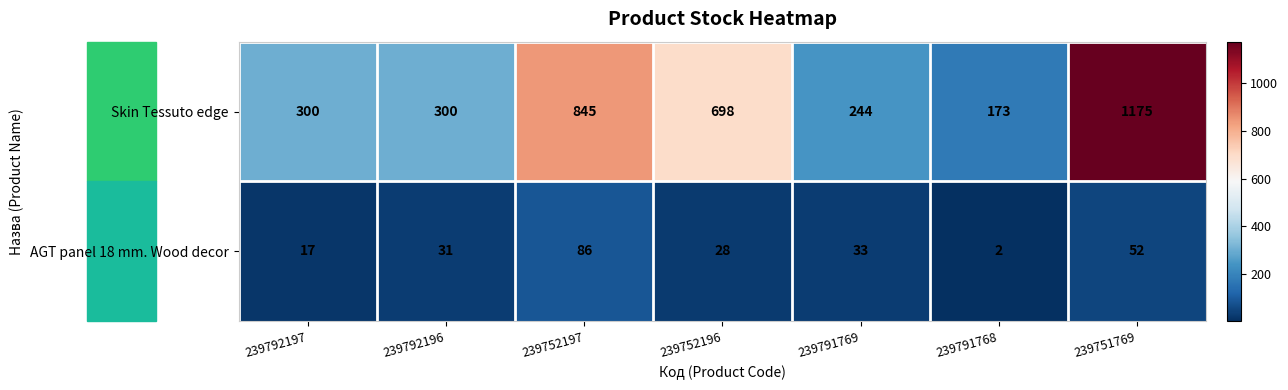

True or false: AGT panel 18 mm. Wood decor has a value of 86 at 239752197.

True